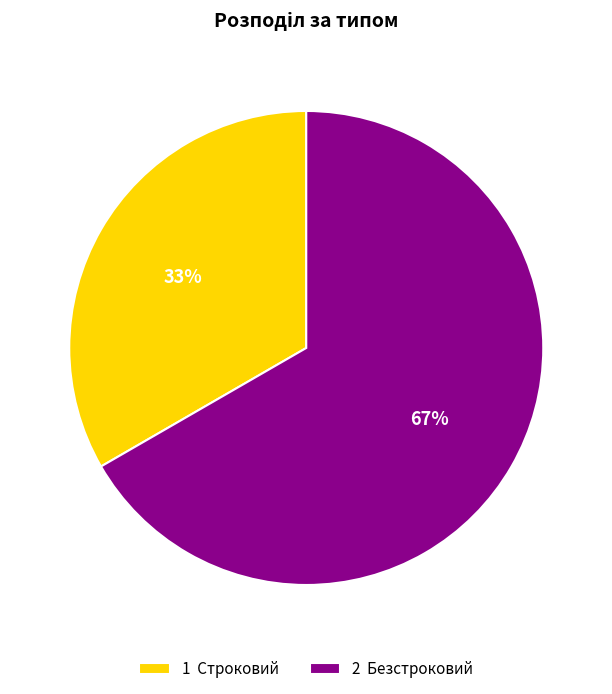

Combined, do 2 Безстроковий and 1 Строковий account for over 50%?

Yes